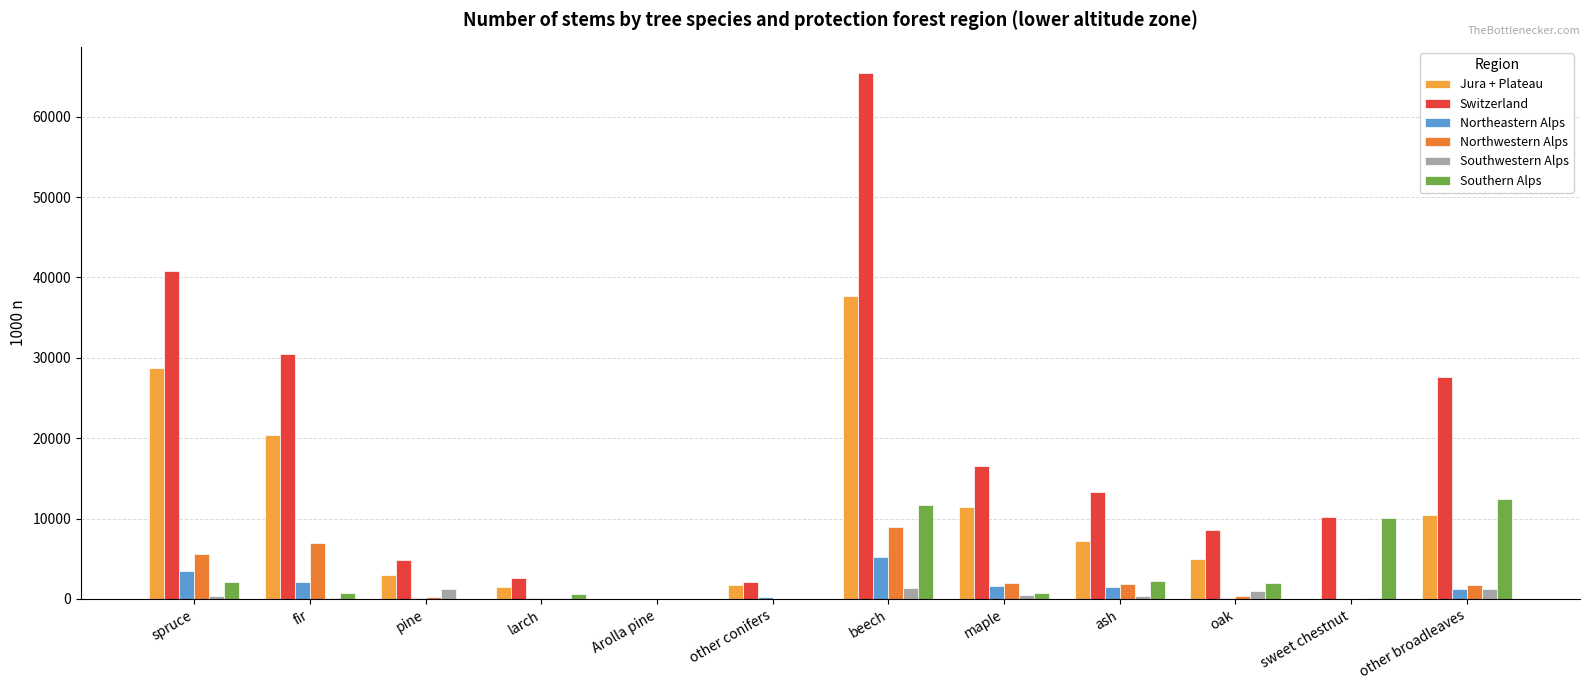

Where does the Northeastern Alps series first go above 1269?

spruce